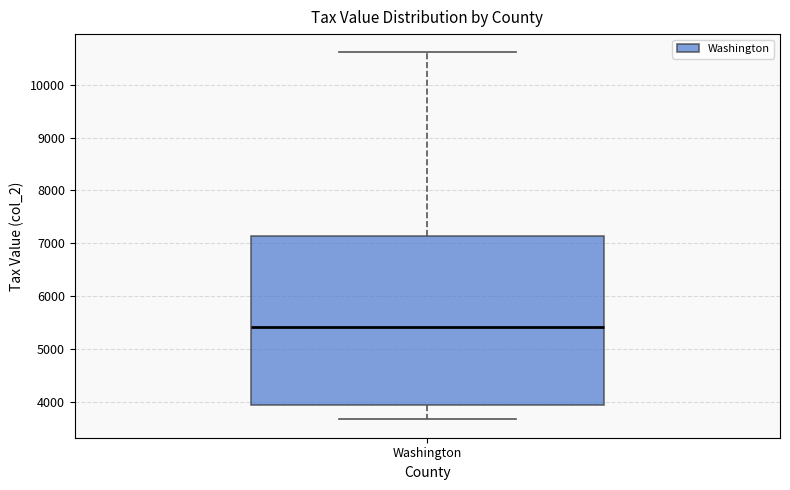

Read this box plot against the y-axis: the position of the median line, the range covered by the box, and the ends of both whiskers. The values are not printed on the chart, so give them approximately, as read against the axis.

median 5400, box 3900 to 7100, whiskers 3700 to 10600